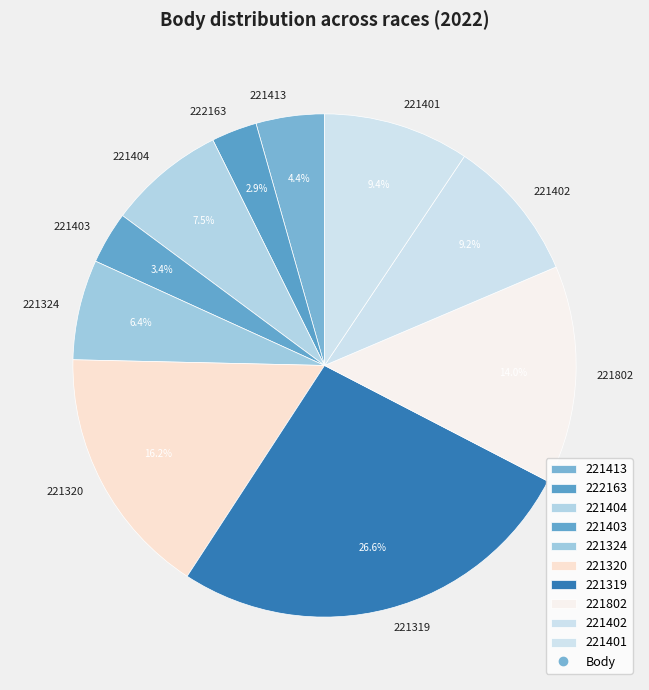

Approximately how many times larger is the value at 221802 compared to 221413?

3.2